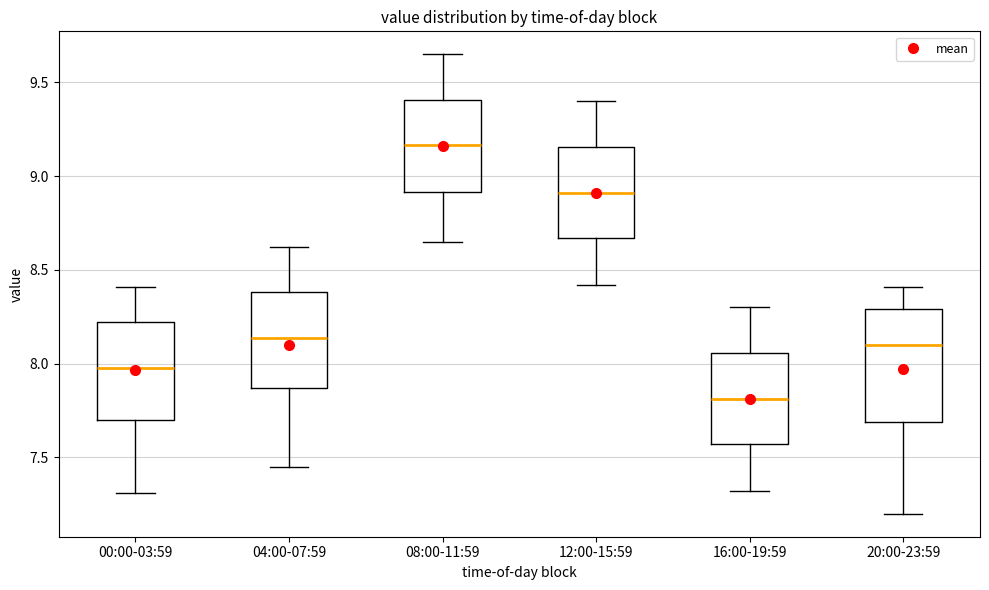

Reading left to right, read every box against the y-axis: the position of its median line, the range the box covers, and the ends of its whiskers. The values are not printed on the chart, so give them approximately, as read against the axis.

00:00-03:59: median 8.00, box 7.70 to 8.20, whiskers 7.30 to 8.40
04:00-07:59: median 8.15, box 7.85 to 8.40, whiskers 7.45 to 8.60
08:00-11:59: median 9.15, box 8.90 to 9.40, whiskers 8.65 to 9.65
12:00-15:59: median 8.90, box 8.65 to 9.15, whiskers 8.40 to 9.40
16:00-19:59: median 7.80, box 7.55 to 8.05, whiskers 7.30 to 8.30
20:00-23:59: median 8.10, box 7.70 to 8.30, whiskers 7.20 to 8.40